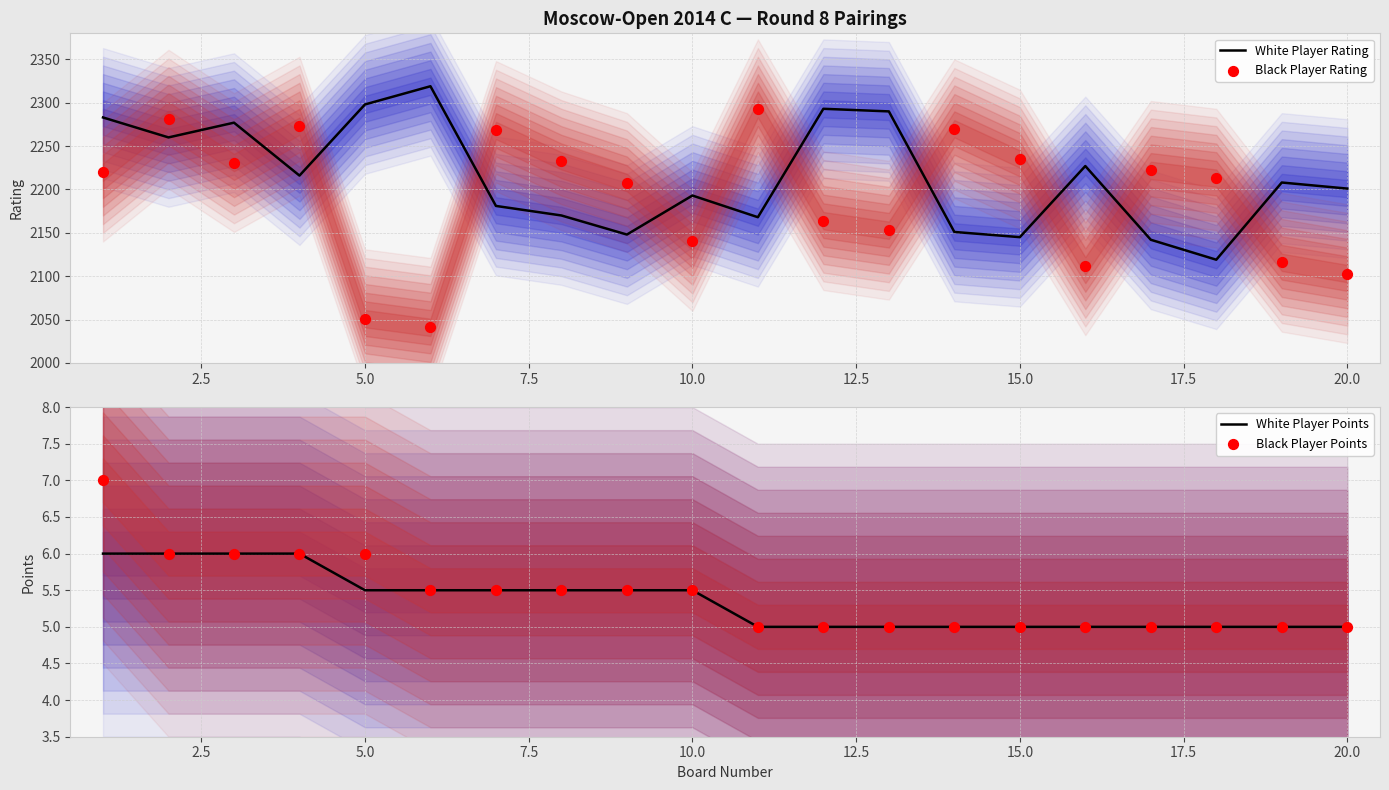

What are all the series names shown in the legend?

White Player Rating, Black Player Rating, White Player Points, Black Player Points